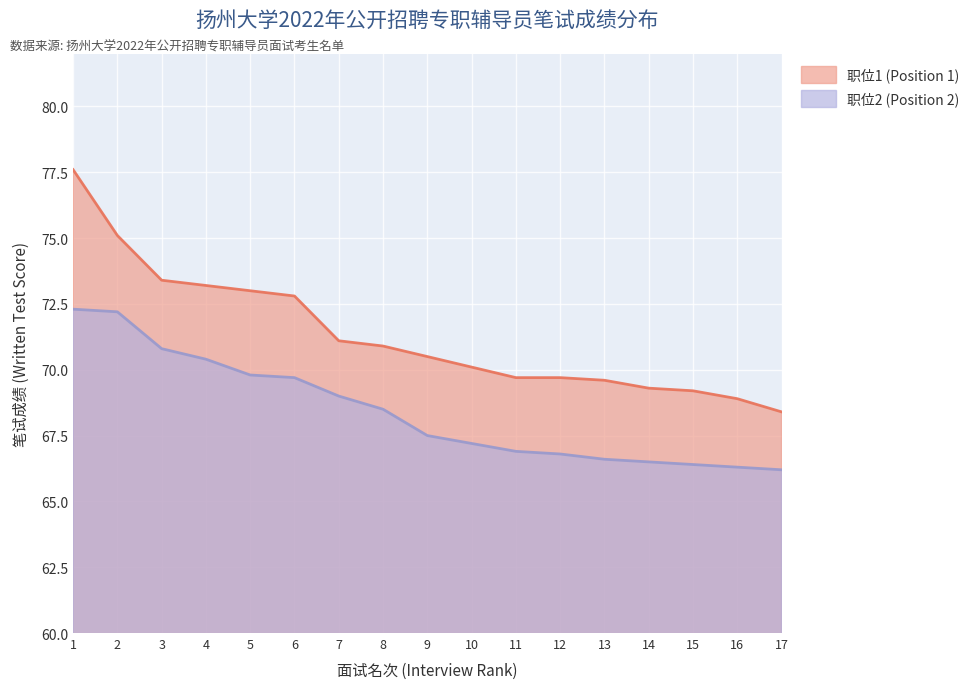

What is the value of the 职位1 (Position 1) point at the 1st from the left?

77.6